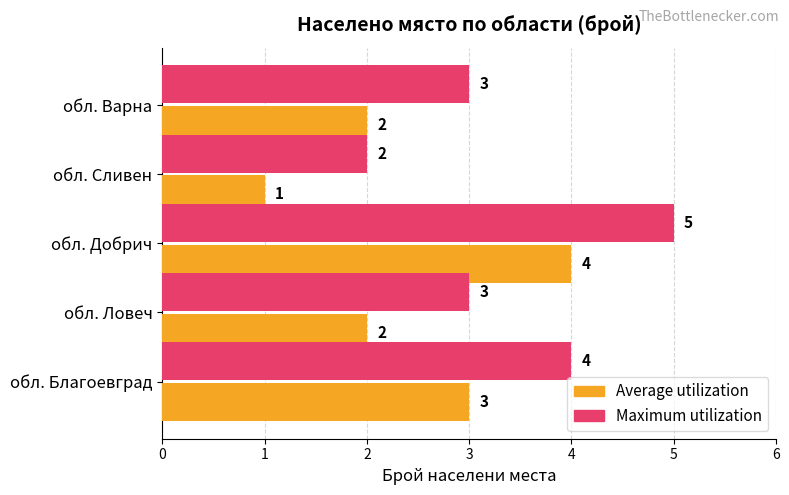

What is the sum of the Average utilization values at обл. Добрич and обл. Благоевград?

7